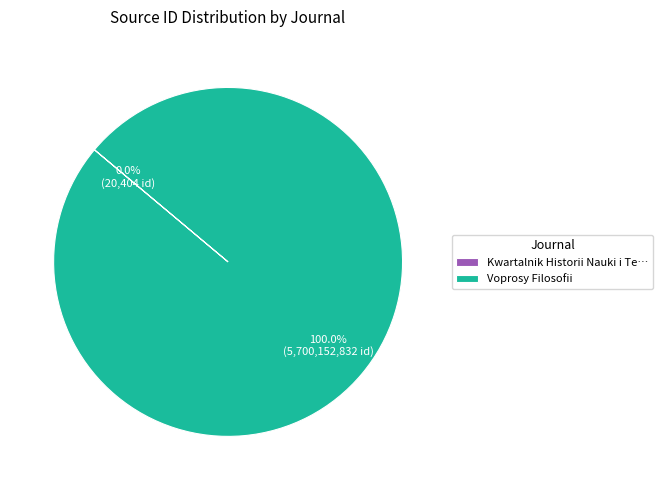

What is the largest slice in the pie chart?

Voprosy Filosofii